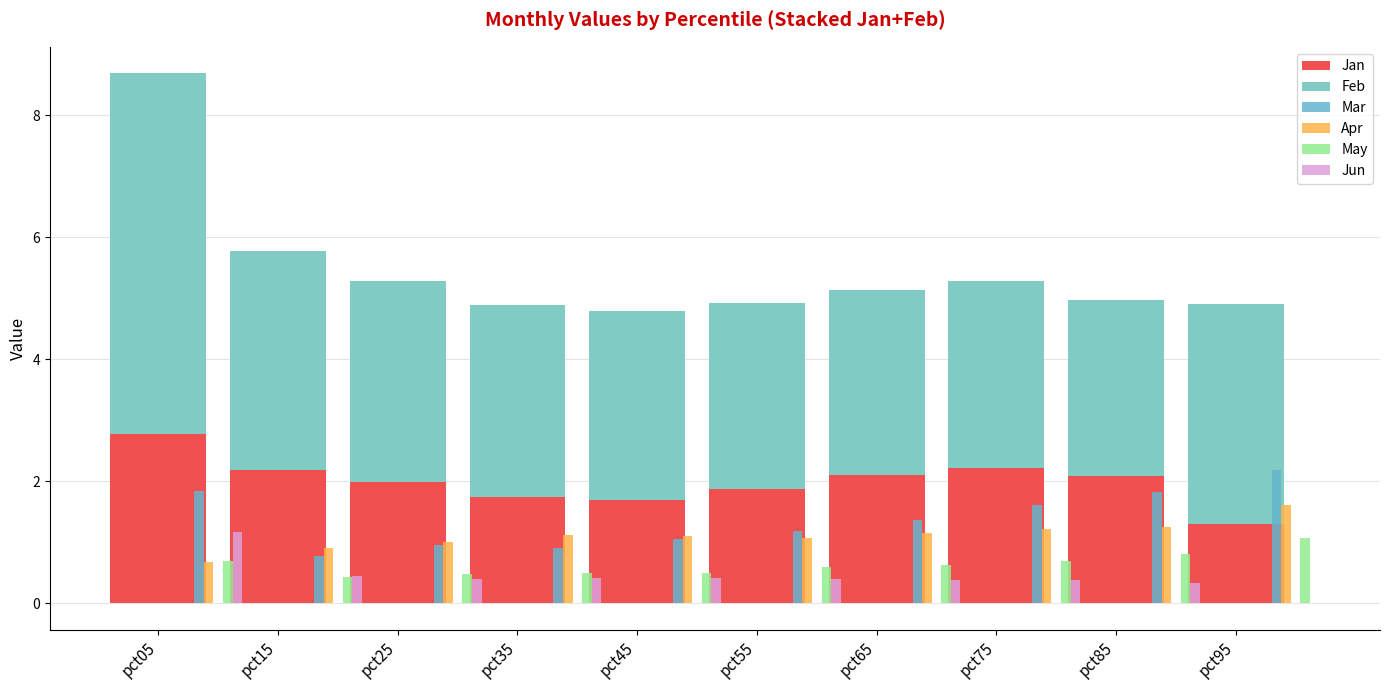

At which label does May reach its minimum?

pct25